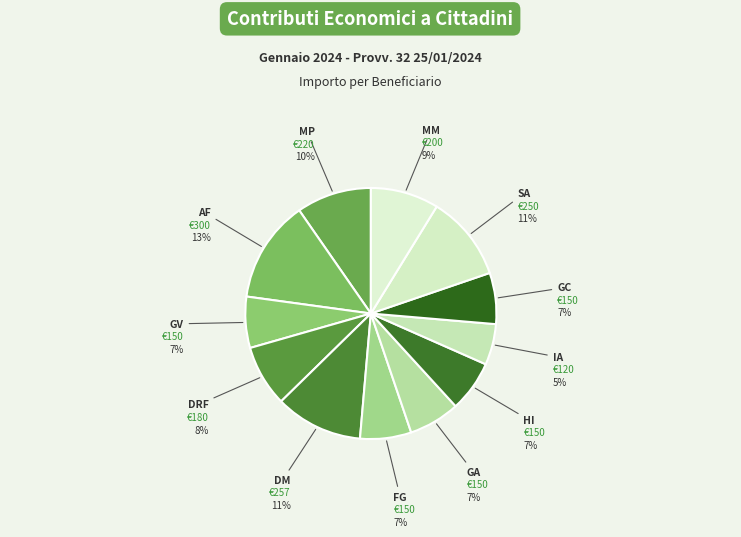

Count the number of slices in the pie.

12